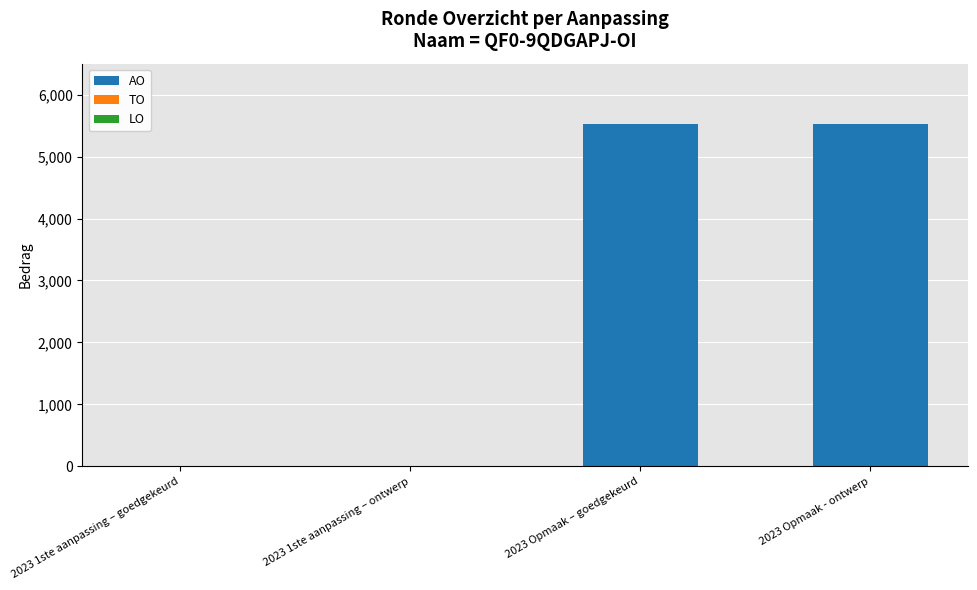

True or false: the data shows 5527 at 2023 Opmaak – goedgekeurd.

True